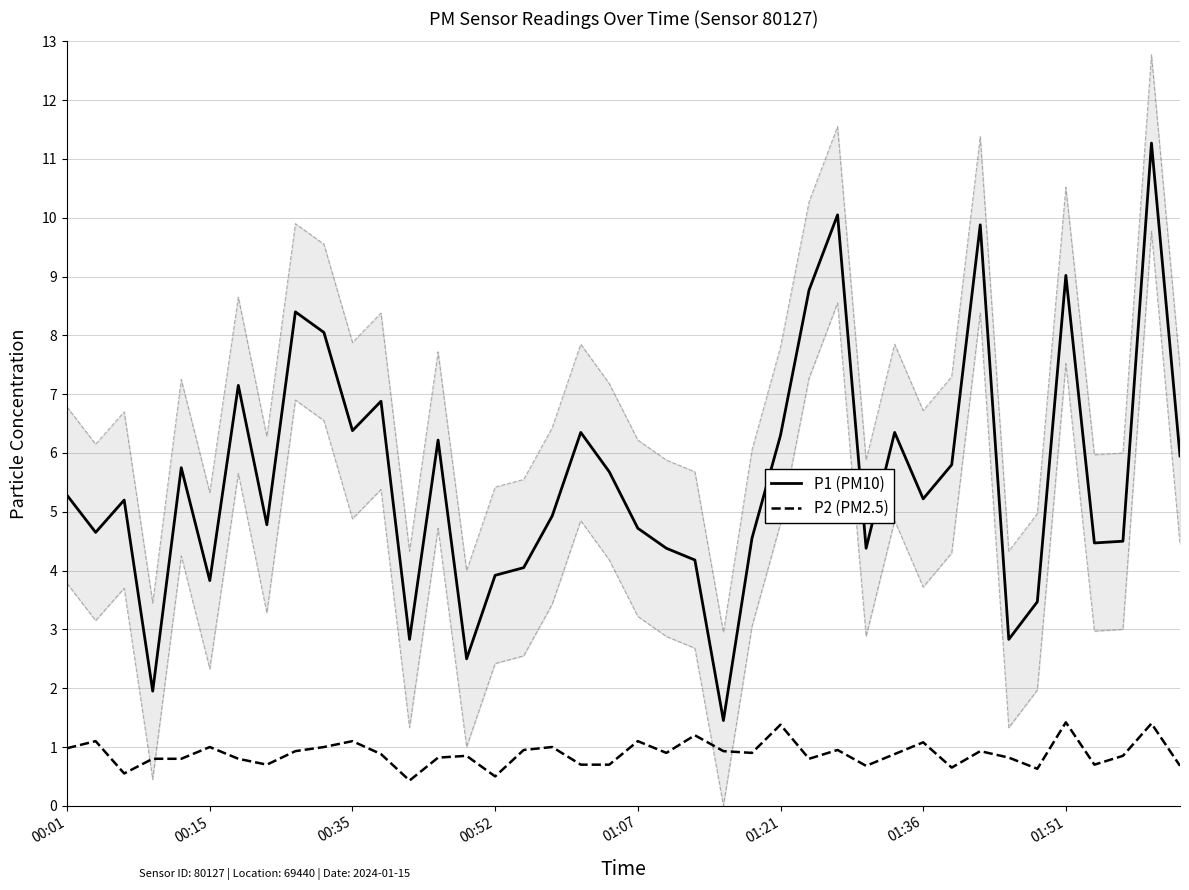

The value of P2 (PM2.5) at 00:52 is 0.9. True or false?

False